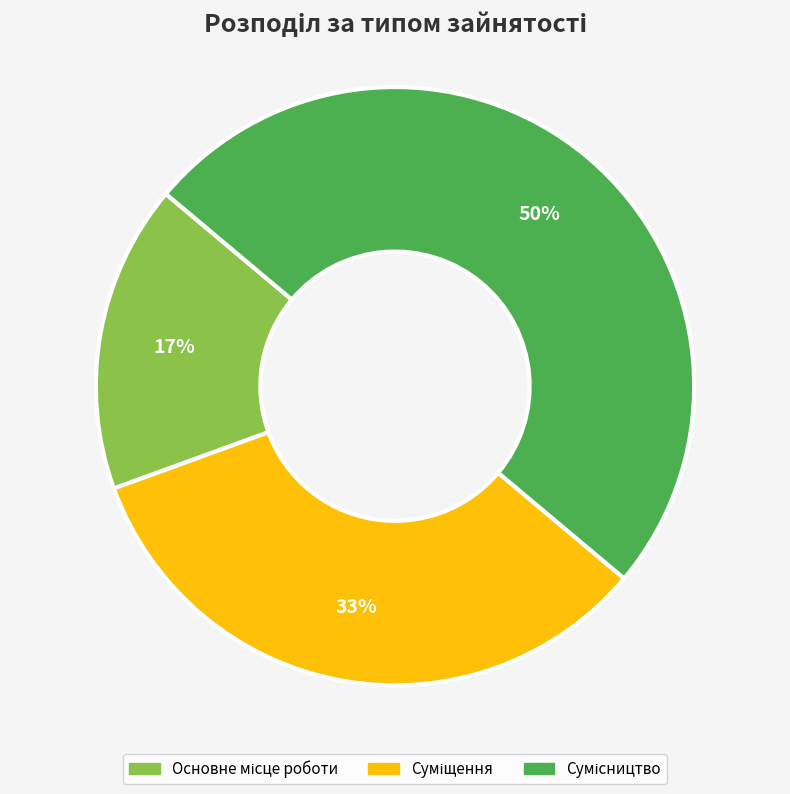

To the nearest percent, what is the average slice percentage?

33%